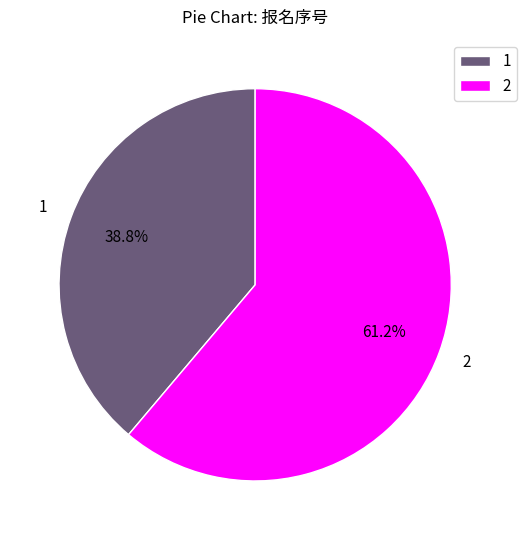

Which category accounts for the majority?

2